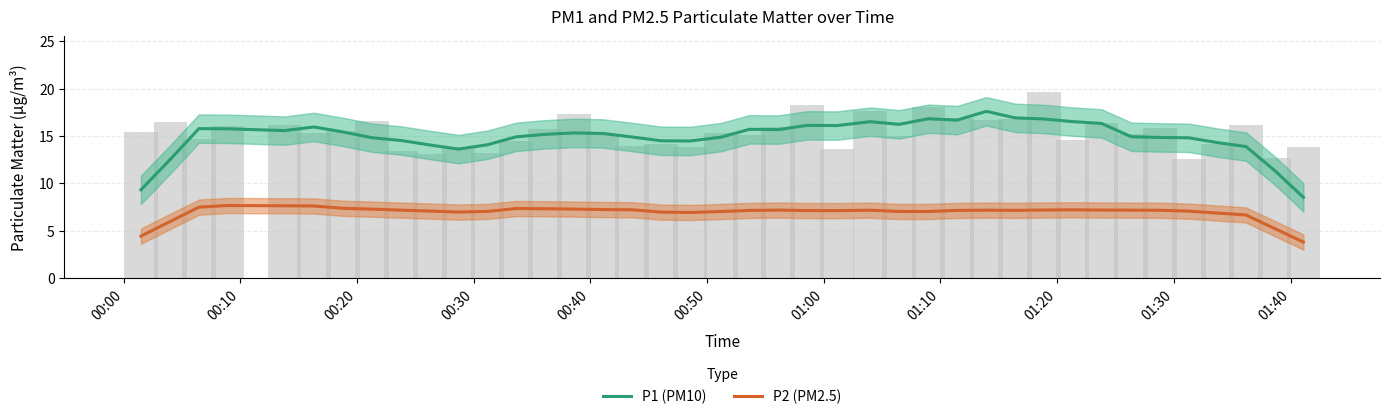

What are all the series names shown in the legend?

P1 (PM10), P2 (PM2.5)